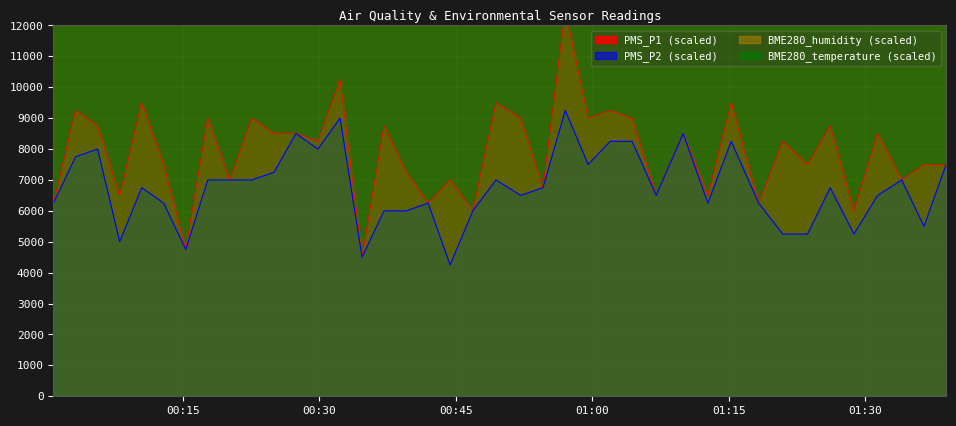

What is the label of the 11th point from the right?

2022/09/14 01:12:43